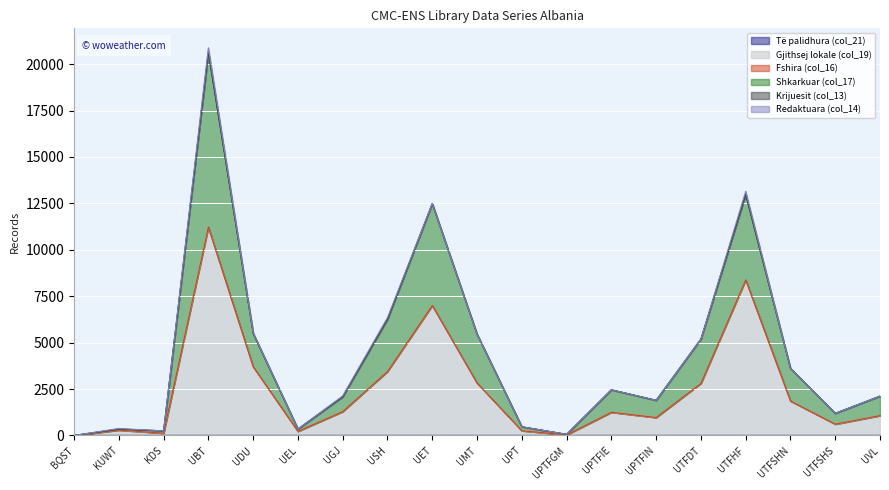

What is the spread (max minus min) of values at UPTFIE?

1249